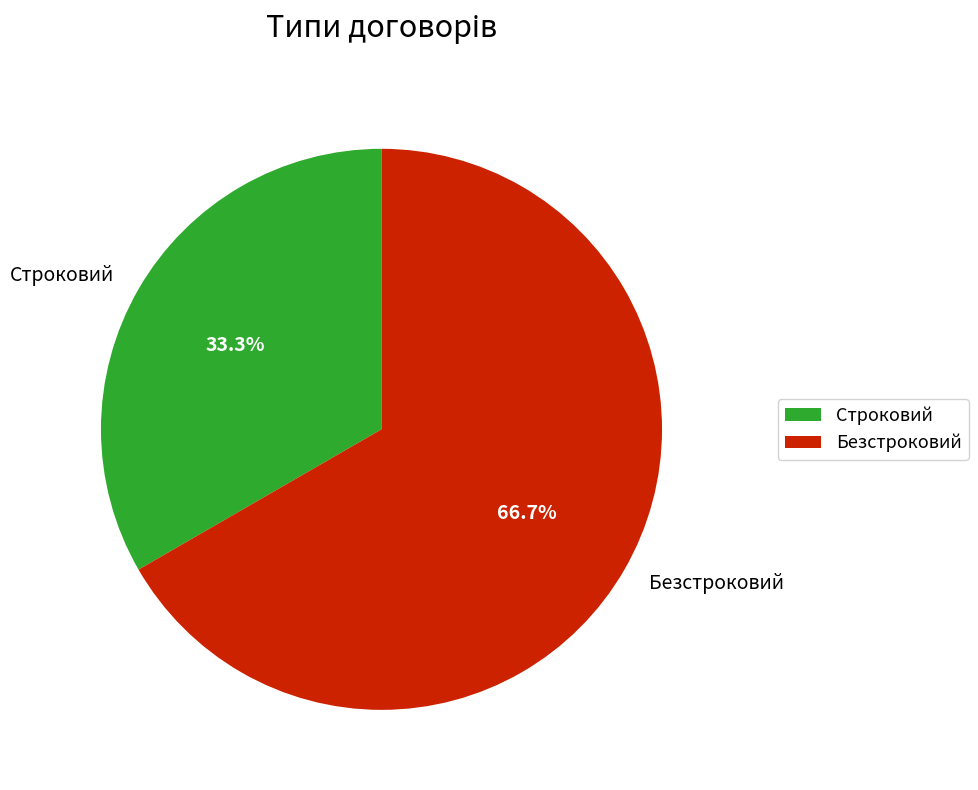

To the nearest percent, what is the difference between the largest and smallest slice percentages?

33%